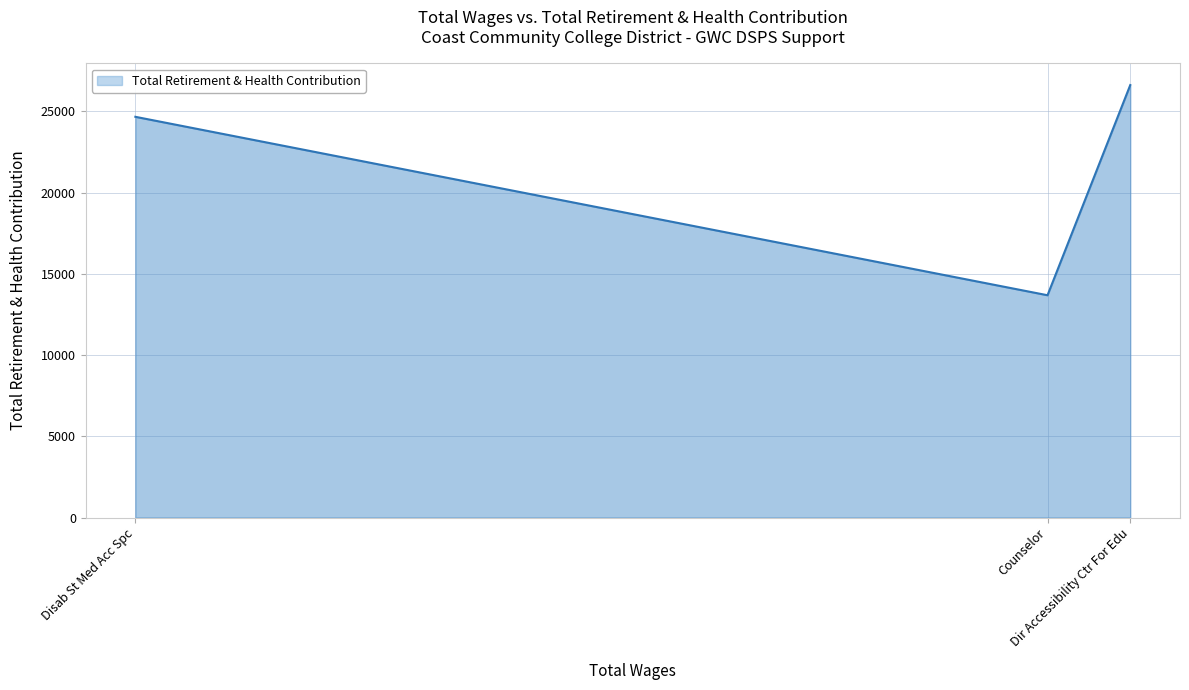

What is the average value?

21653